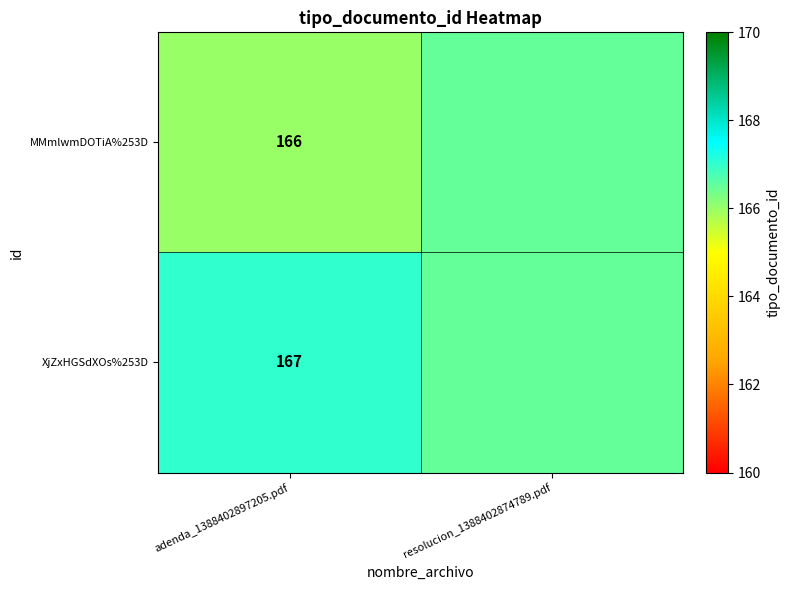

What is the maximum value shown in the chart?

167.0